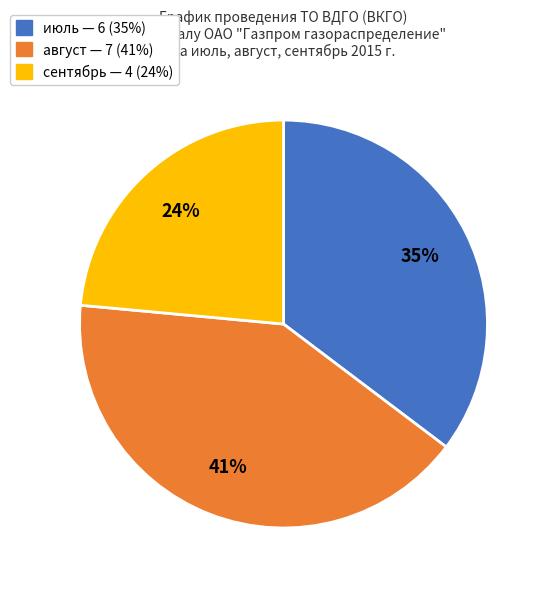

Count the number of slices in the pie.

3